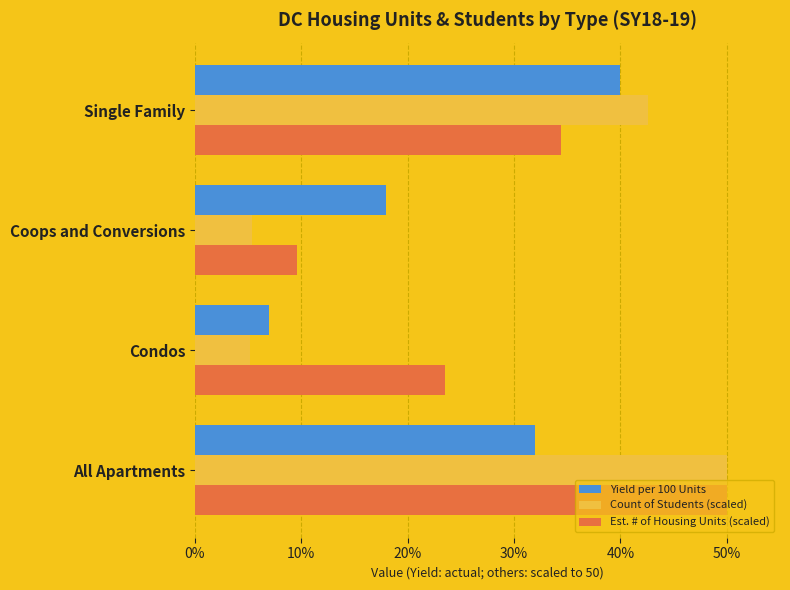

True or false: Count of Students (scaled) has a value of 8.4 at Coops and Conversions.

False